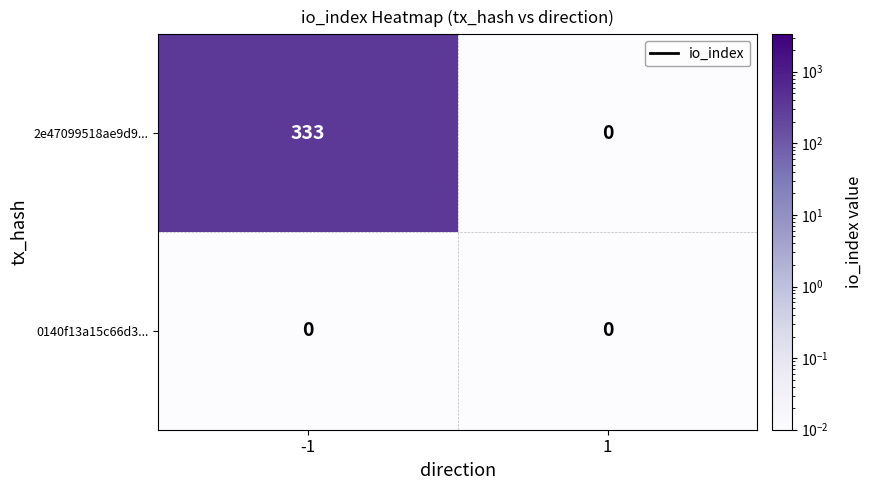

What is the approximate value of 2e47099518ae9d9... at -1, to the nearest 10?

330